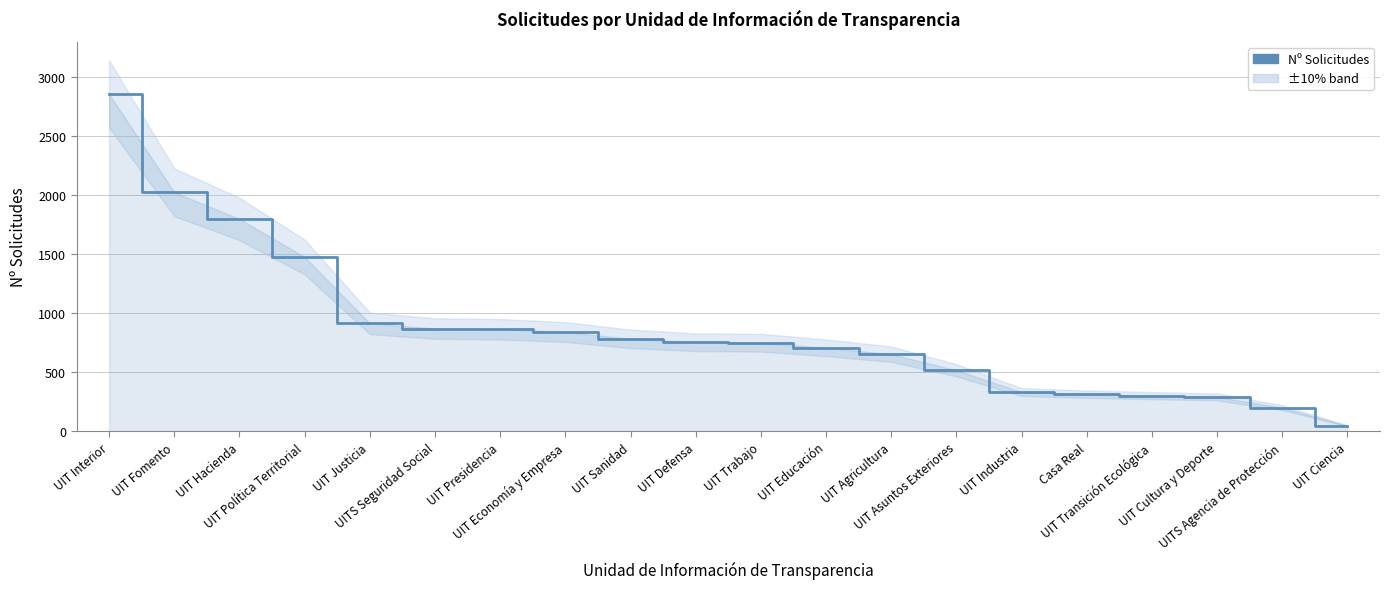

What is the value of the 6th point from the left?

869